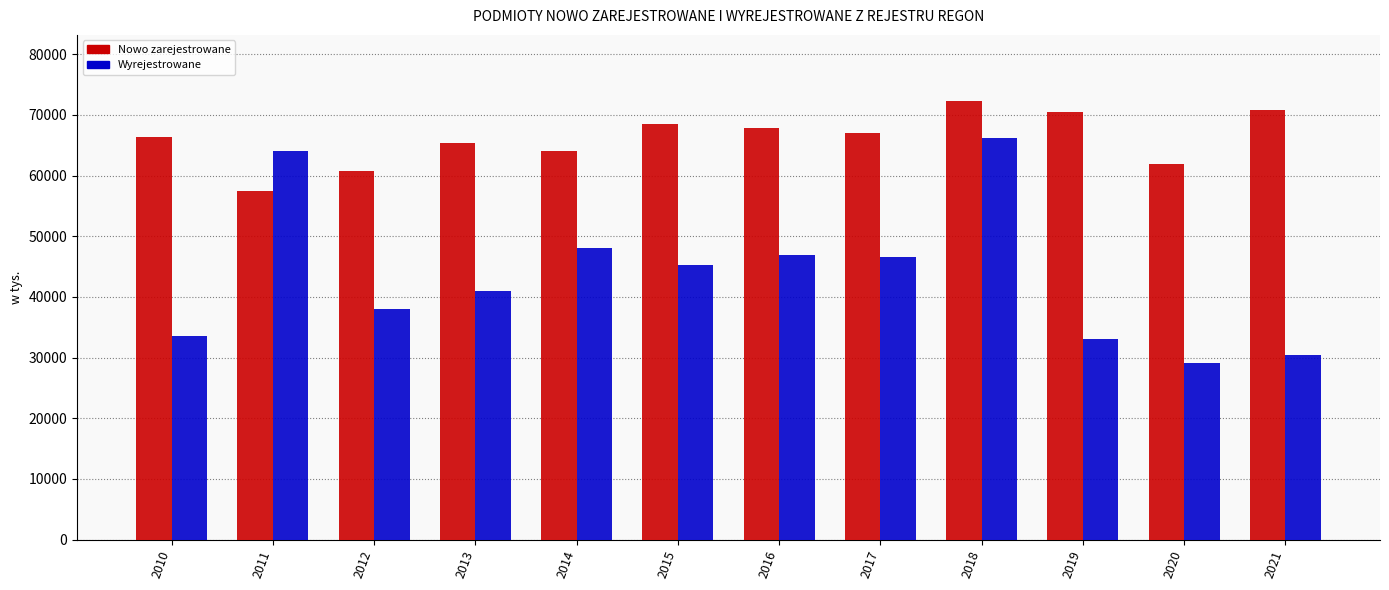

List the series in order of their overall mean, lowest first.

Wyrejestrowane, Nowo zarejestrowane